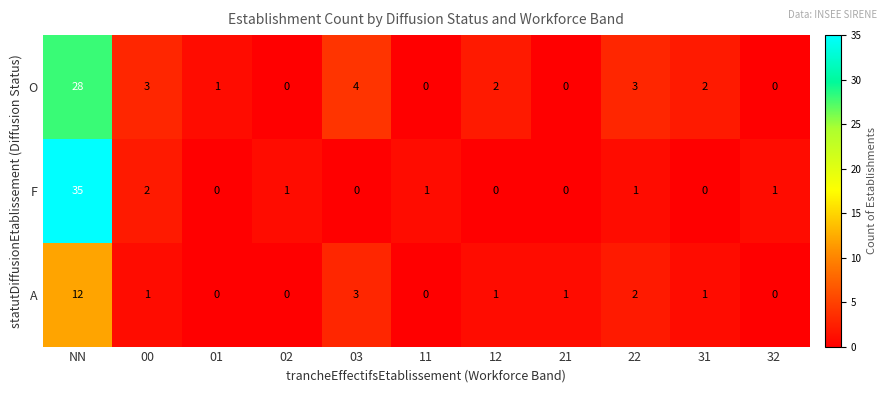

What is the difference between the maximum and second lowest values in the A series?

12